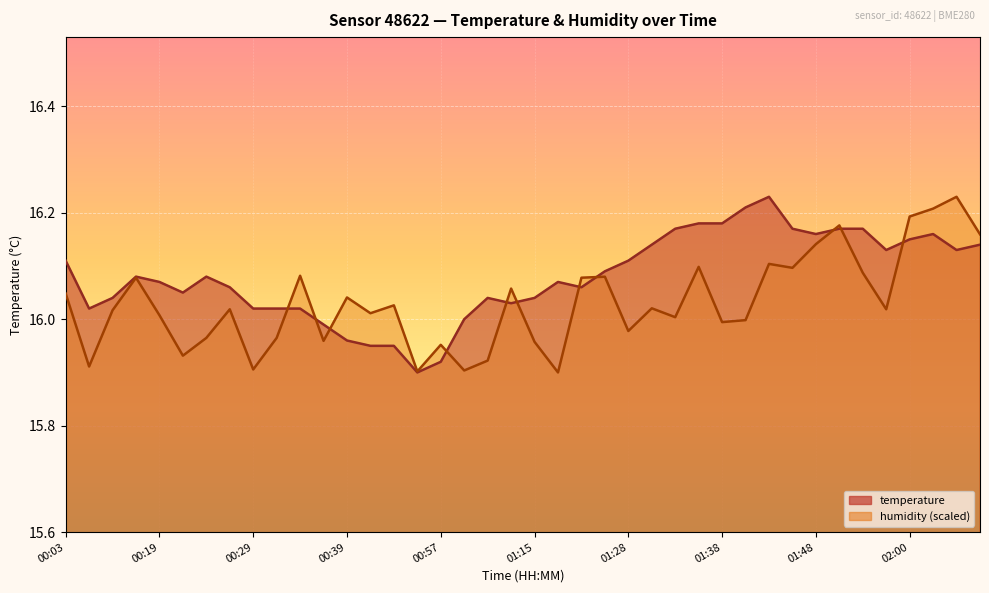

Reading left to right, extract all data points from this chart.

temperature: 00:03=16.1	00:09=16.0	00:14=16.0	00:17=16.1	00:19=16.1	00:22=16.1	00:24=16.1	00:27=16.1	00:29=16.0	00:32=16.0	00:34=16.0	00:37=16.0	00:39=16.0	00:42=15.9	00:44=15.9	00:47=15.9	00:57=15.9	01:07=16.0	01:10=16.0	01:13=16.0	01:15=16.0	01:18=16.1	01:20=16.1	01:26=16.1	01:28=16.1	01:31=16.1	01:33=16.2	01:35=16.2	01:38=16.2	01:40=16.2	01:43=16.2	01:45=16.2	01:48=16.2	01:50=16.2	01:53=16.2	01:55=16.1	02:00=16.1	02:08=16.2	02:10=16.1	02:13=16.1
humidity: 00:03=16.0	00:09=15.9	00:14=16.0	00:17=16.1	00:19=16.0	00:22=15.9	00:24=16.0	00:27=16.0	00:29=15.9	00:32=16.0	00:34=16.1	00:37=16.0	00:39=16.0	00:42=16.0	00:44=16.0	00:47=15.9	00:57=16.0	01:07=15.9	01:10=15.9	01:13=16.1	01:15=16.0	01:18=15.9	01:20=16.1	01:26=16.1	01:28=16.0	01:31=16.0	01:33=16.0	01:35=16.1	01:38=16.0	01:40=16.0	01:43=16.1	01:45=16.1	01:48=16.1	01:50=16.2	01:53=16.1	01:55=16.0	02:00=16.2	02:08=16.2	02:10=16.2	02:13=16.2